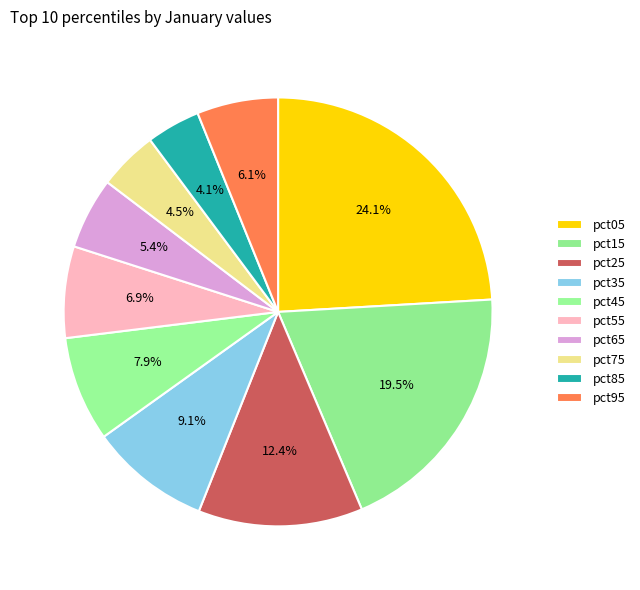

What percentage is NOT represented by pct45?

92.1%